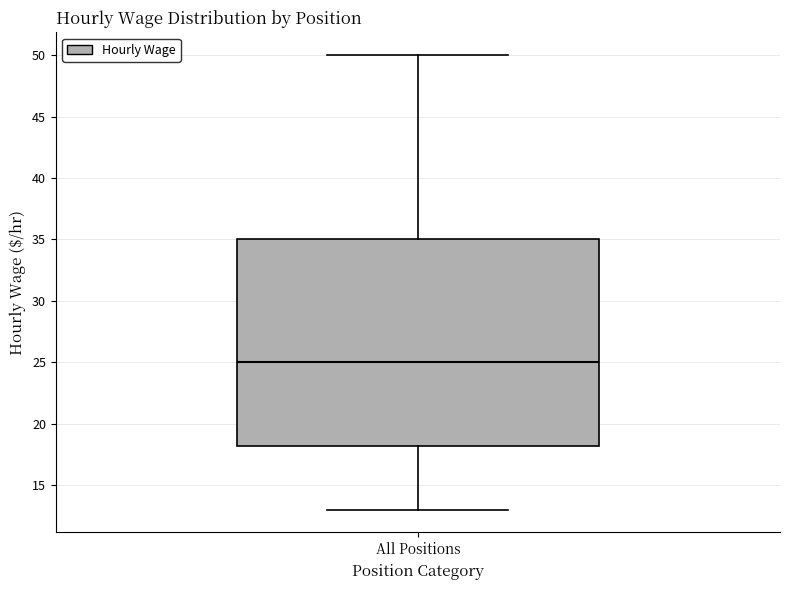

Transcribe this box plot: give where the median line is, the range the box spans, and where the two whiskers end, as read against the y-axis. The values are not printed on the chart, so give them approximately, as read against the axis.

median 25, box 18 to 35, whiskers 13 to 50